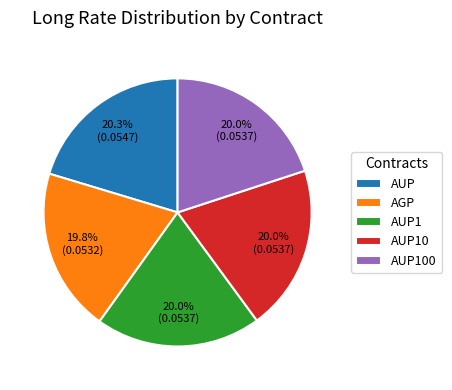

To the nearest percent, what percentage of the pie is AGP?

20%